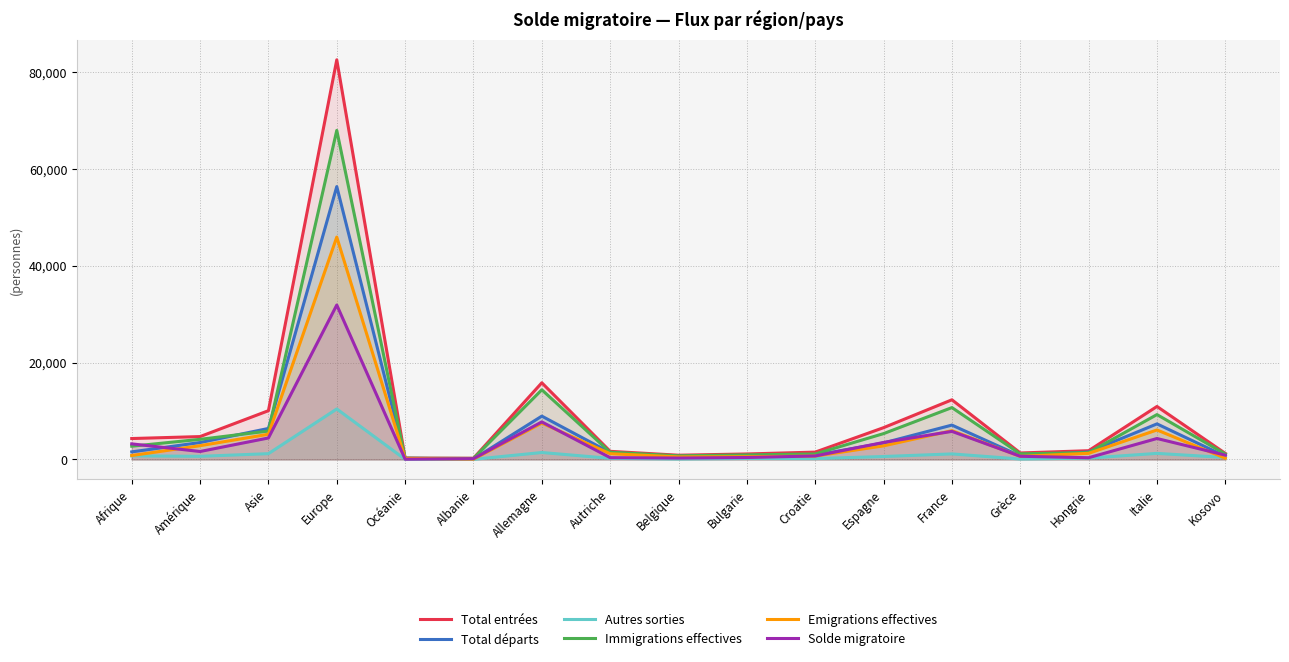

Reading right to left, list all the values displayed in this chart.

Total entrées: Kosovo=1254	Italie=10952	Hongrie=1811	Grèce=1343	France=12328	Espagne=6571	Croatie=1521	Bulgarie=1137	Belgique=880	Autriche=1682	Allemagne=15844	Albanie=248	Océanie=289	Europe=82571	Asie=10077	Amérique=4729	Afrique=4325
Total départs: Kosovo=659	Italie=7352	Hongrie=1548	Grèce=732	France=7102	Espagne=3422	Croatie=885	Bulgarie=777	Belgique=626	Autriche=1423	Allemagne=8955	Albanie=91	Océanie=252	Europe=56379	Asie=6409	Amérique=3499	Afrique=1569
Autres sorties: Kosovo=405	Italie=1257	Hongrie=280	Grèce=89	France=1148	Espagne=611	Croatie=181	Bulgarie=203	Belgique=92	Autriche=233	Allemagne=1438	Albanie=29	Océanie=25	Europe=10436	Asie=1198	Amérique=652	Afrique=754
Immigrations effectives: Kosovo=1125	Italie=9274	Hongrie=1420	Grèce=1162	France=10719	Espagne=5343	Croatie=1137	Bulgarie=949	Belgique=753	Autriche=1499	Allemagne=14393	Albanie=218	Océanie=251	Europe=67989	Asie=5873	Amérique=4161	Afrique=2737
Emigrations effectives: Kosovo=254	Italie=6095	Hongrie=1268	Grèce=643	France=5954	Espagne=2811	Croatie=704	Bulgarie=574	Belgique=534	Autriche=1190	Allemagne=7517	Albanie=62	Océanie=227	Europe=45943	Asie=5211	Amérique=2847	Afrique=815
Solde migratoire: Kosovo=891	Italie=4333	Hongrie=360	Grèce=661	France=5803	Espagne=3514	Croatie=724	Bulgarie=408	Belgique=294	Autriche=376	Allemagne=7760	Albanie=168	Océanie=54	Europe=31915	Asie=4440	Amérique=1646	Afrique=3225